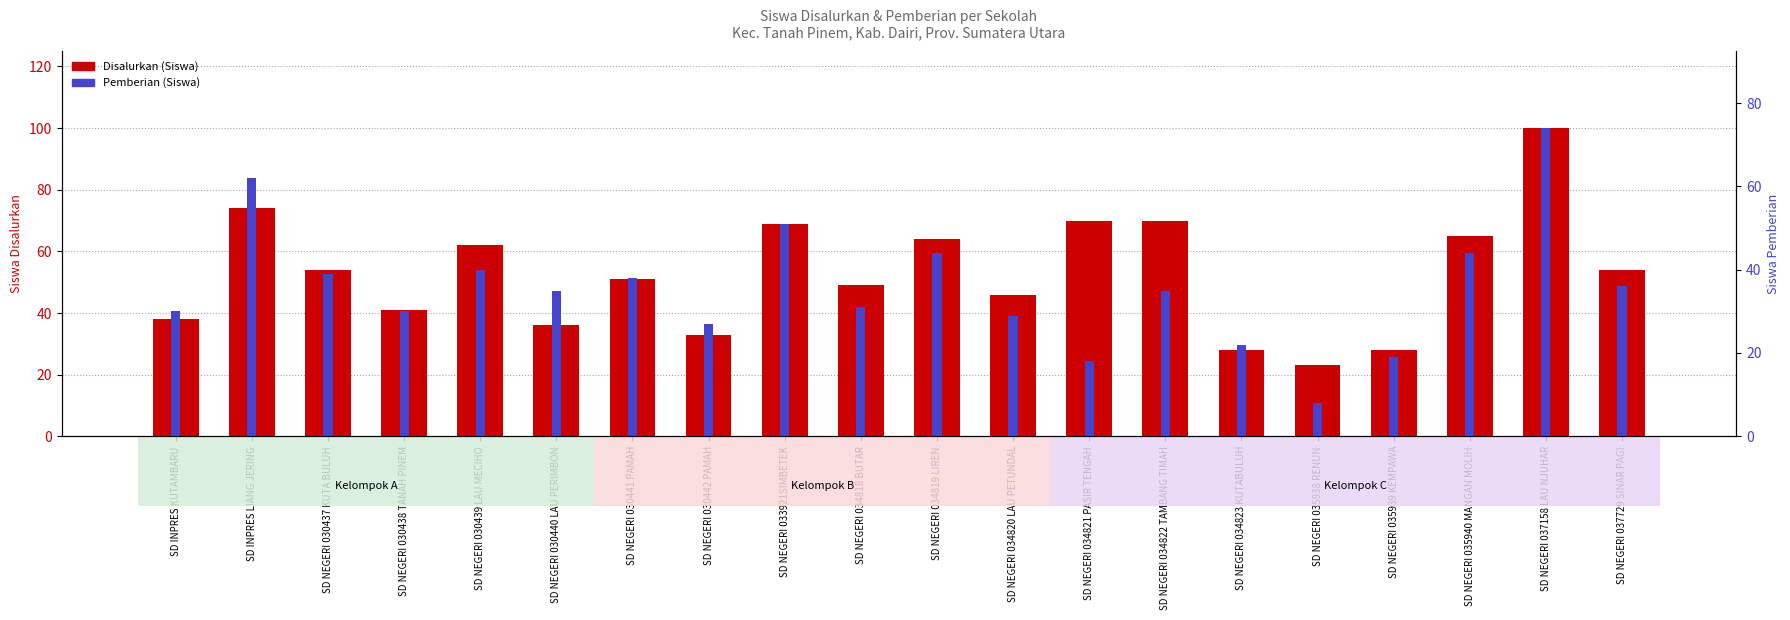

What are all the series names shown in the legend?

Disalurkan (Siswa), Pemberian (Siswa)